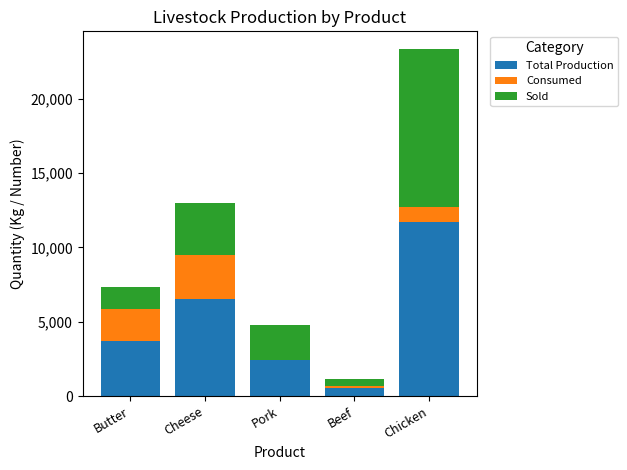

The value of Total Production at Pork is 2400. True or false?

True